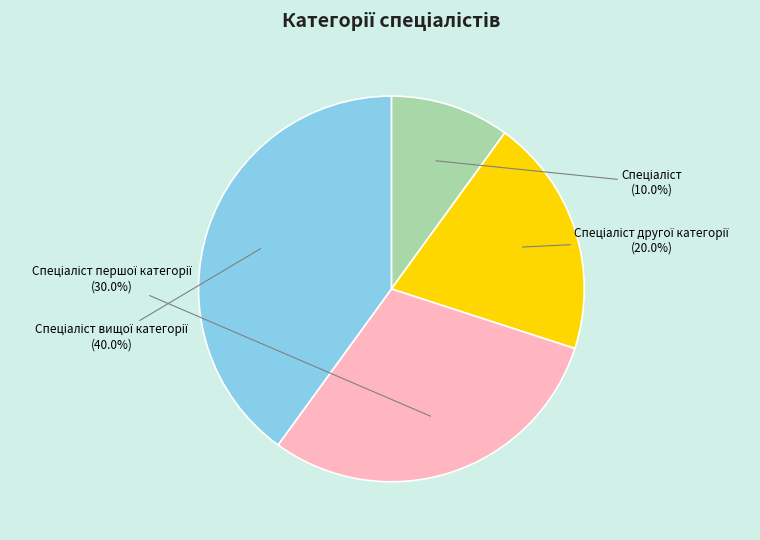

Is there any slice that represents more than half of the pie?

No